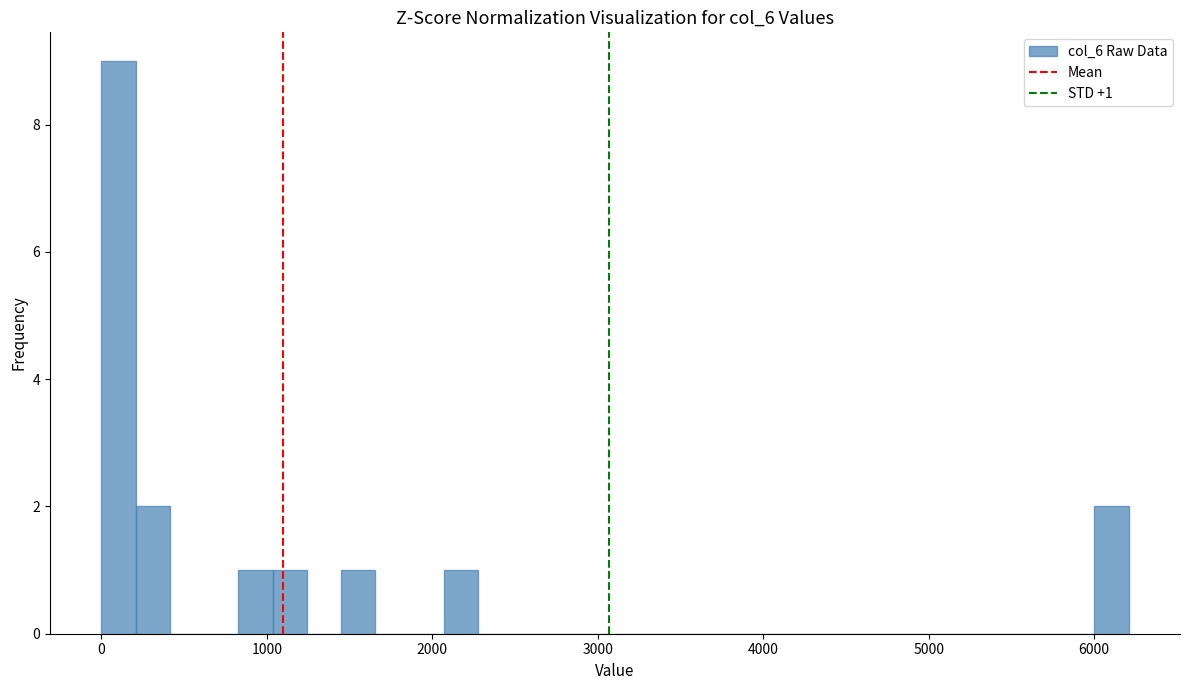

Around what value on the x-axis is the tallest bar? Give the approximate position of its centre, as read against the axis.

100